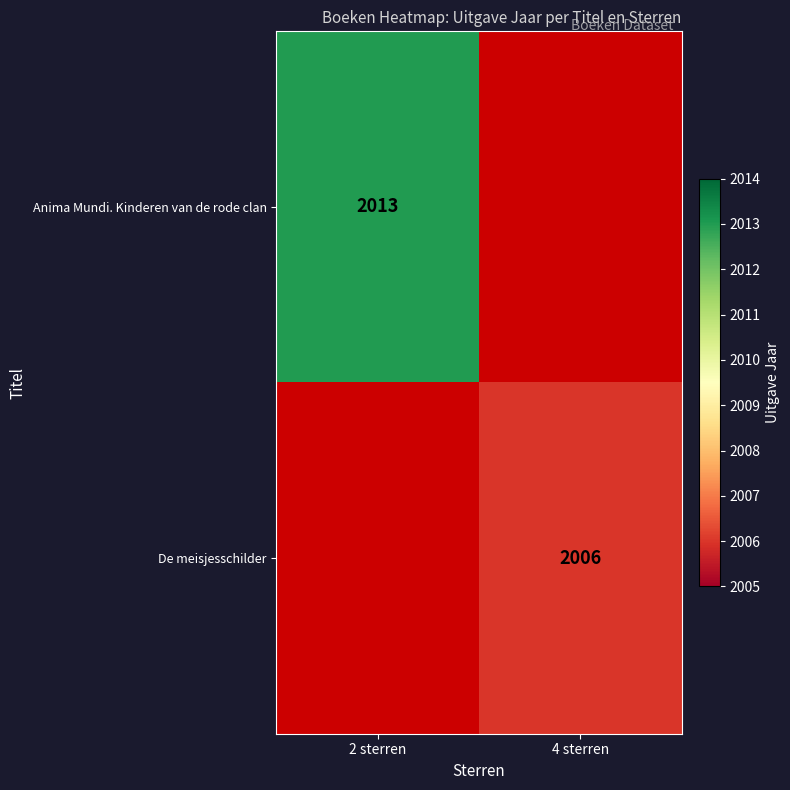

Is the value of De meisjesschilder at 4 sterren greater than the value of Anima Mundi. Kinderen van de rode clan at 2 sterren?

No